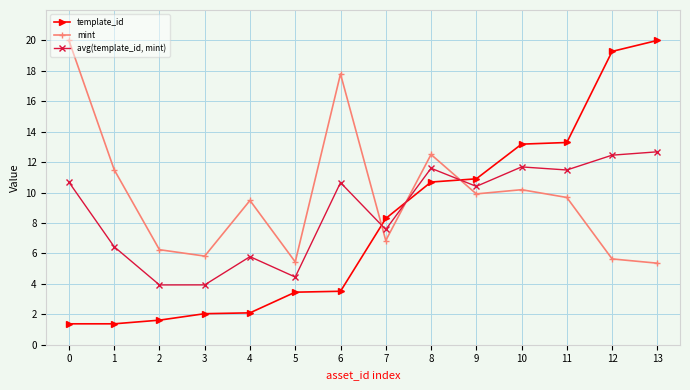

Where is the first local minimum for mint?

3